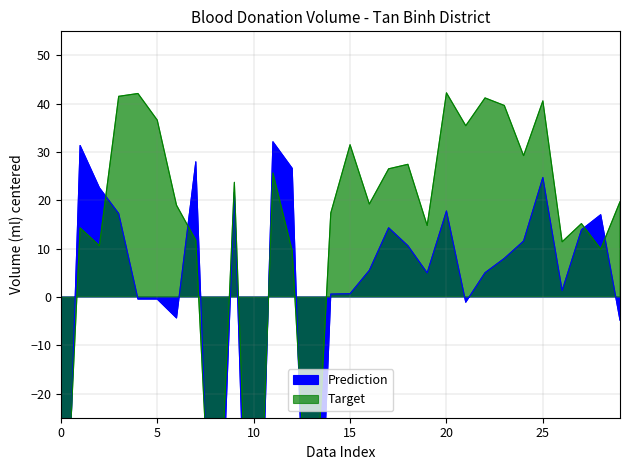

What is the difference between the maximum and minimum values in the Target series?

100